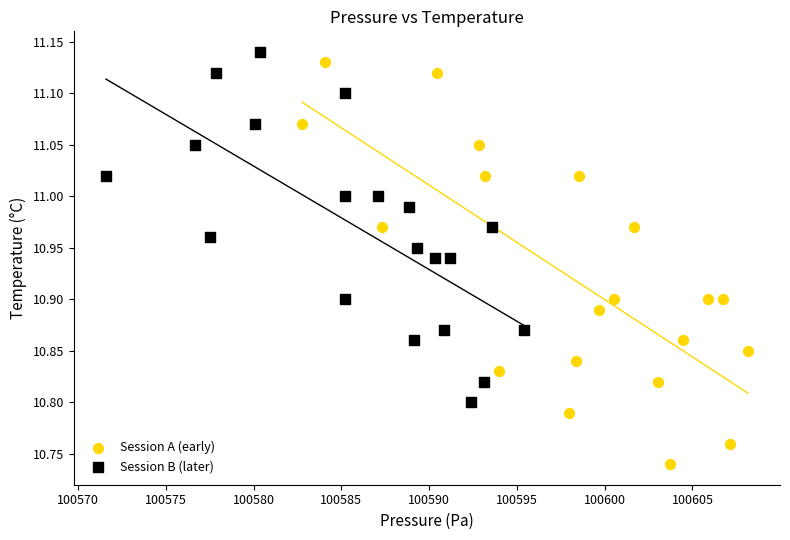

Which series has the widest spread of Y values?

Session A (early)